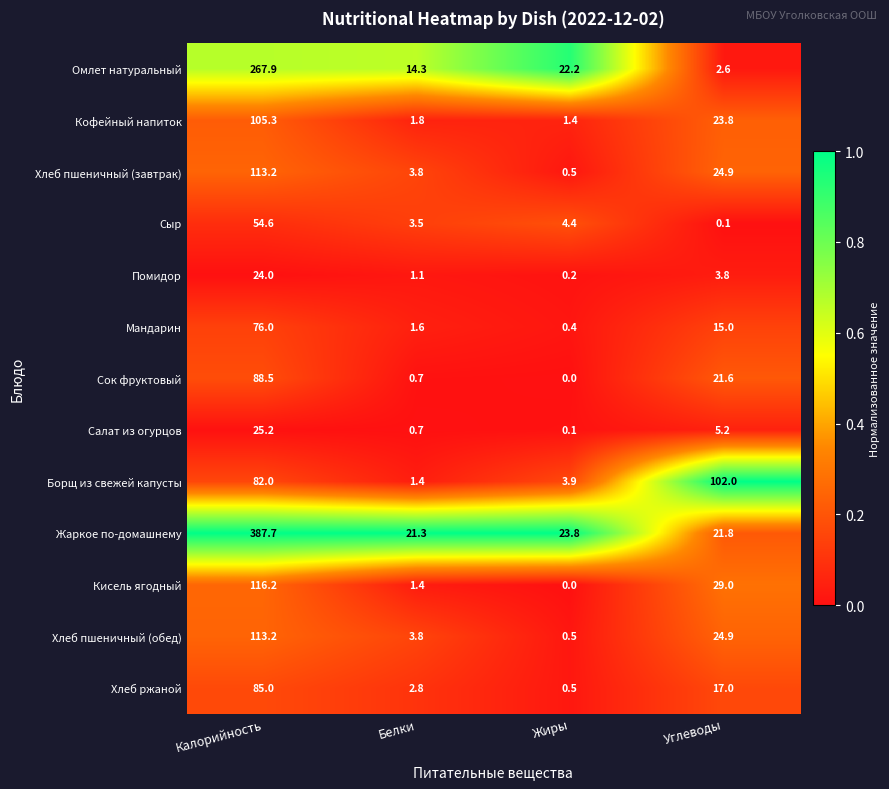

Which series has the largest total across all categories?

Жаркое по-домашнему